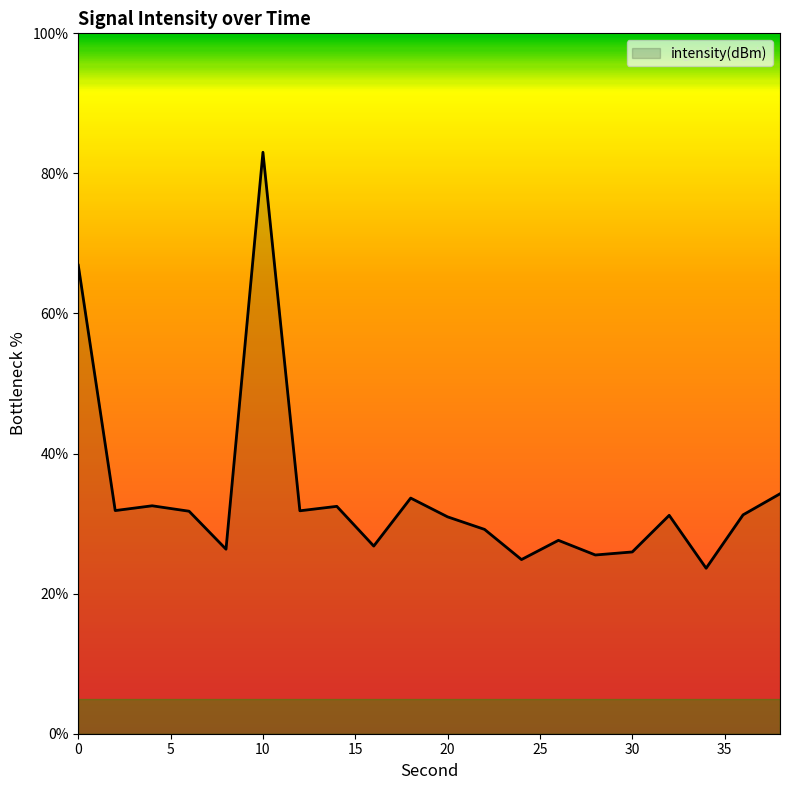

What is the minimum value shown in the chart?

23.6